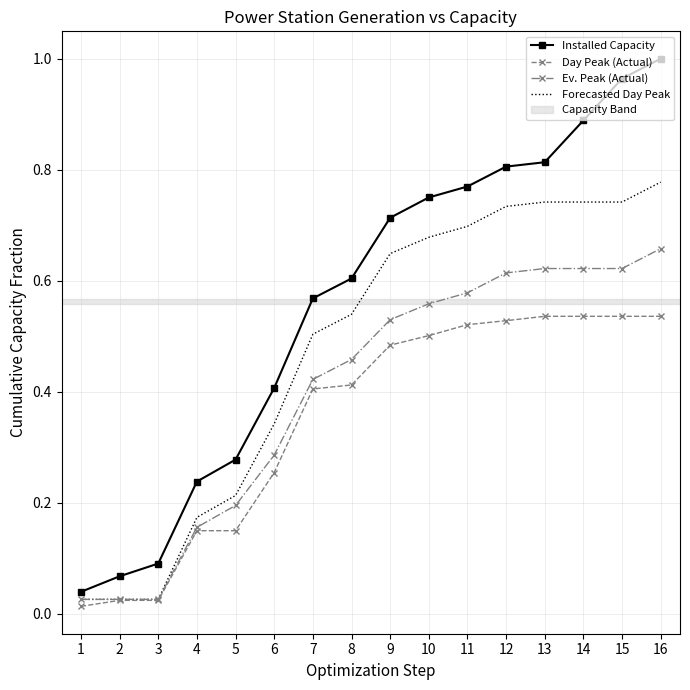

Count the number of data series in this chart.

4